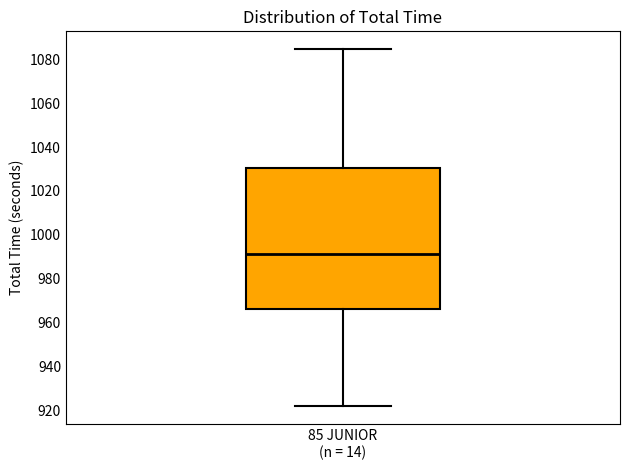

Where does the lower whisker of the box for 85 JUNIOR (n = 14) end on the y-axis? The values are not printed on the chart, so give them approximately, as read against the axis.

922